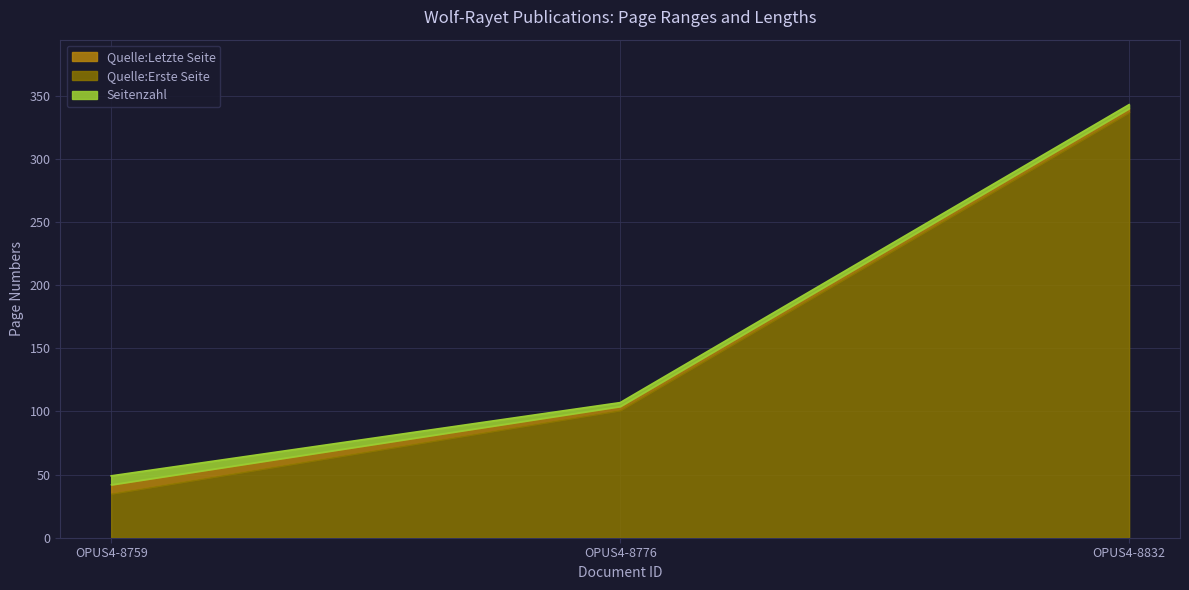

Does the chart display data point markers on the line(s)?

No